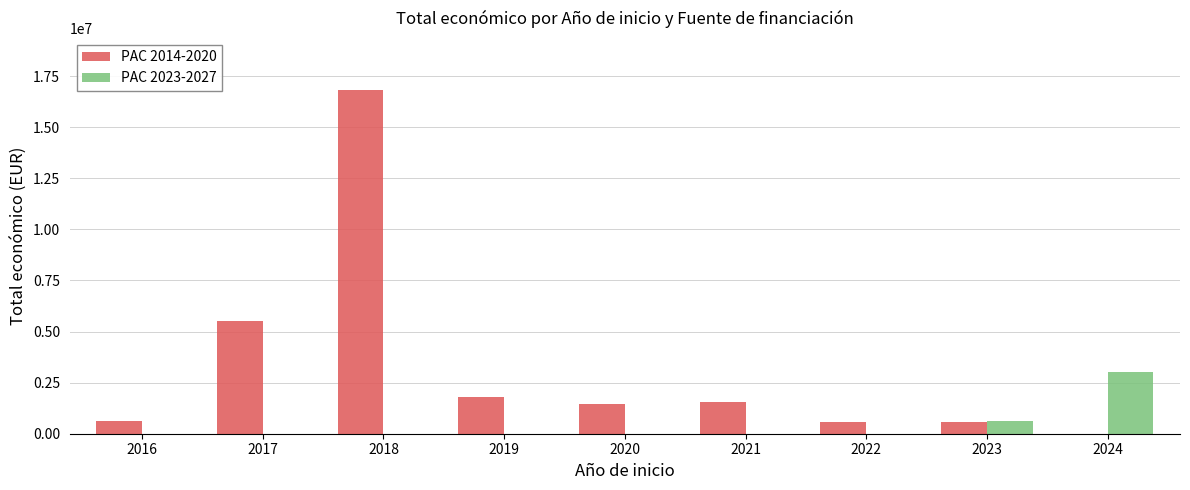

Count the number of categories in the chart.

9